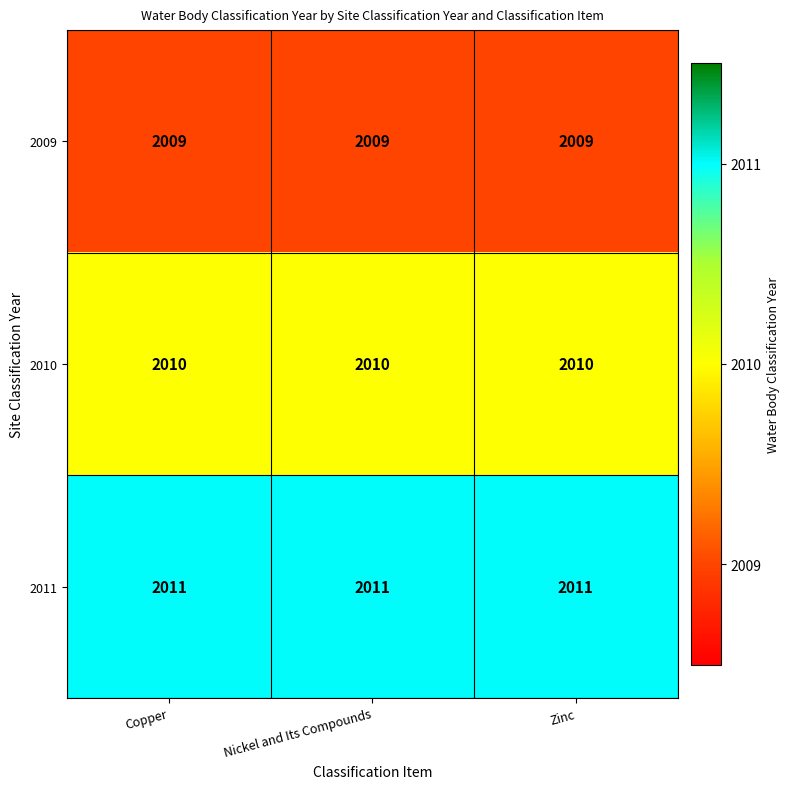

List the series in order of their peak value, highest first.

2011, 2010, 2009